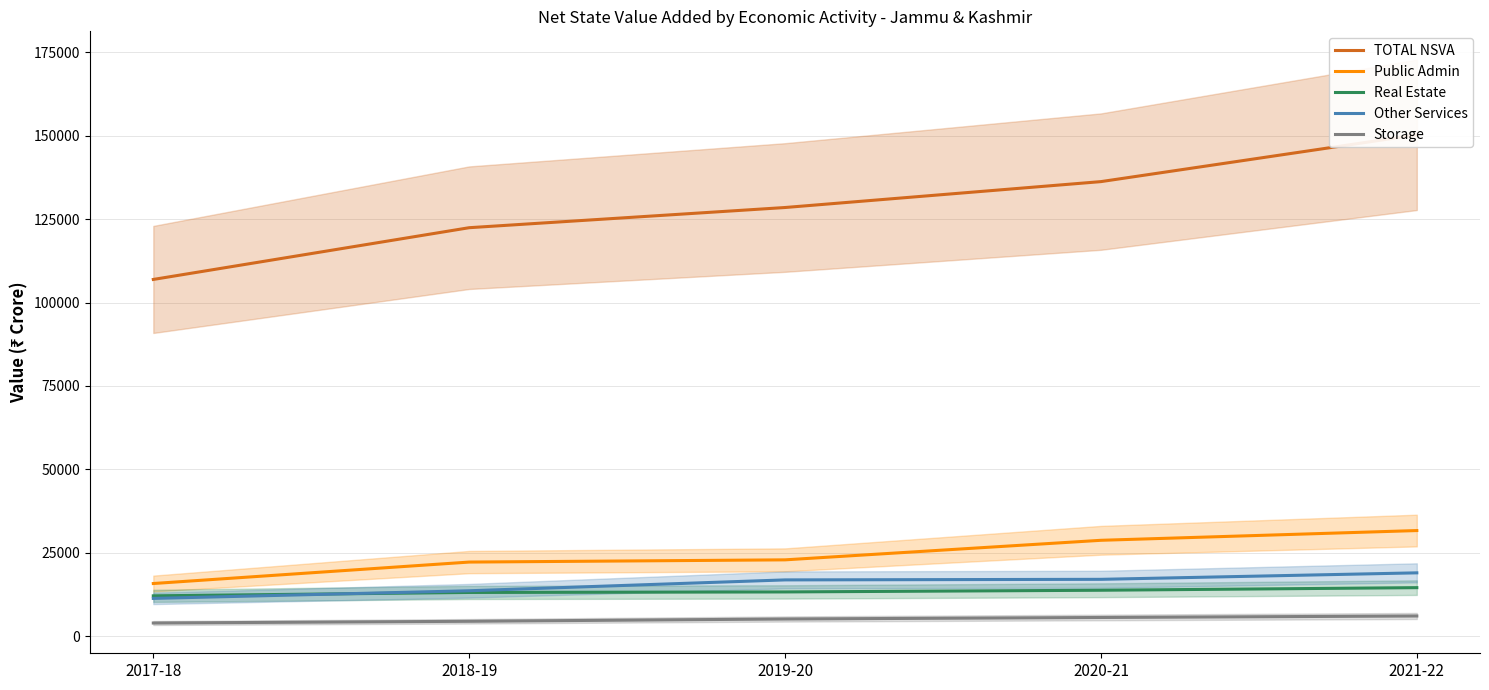

What is the value of the TOTAL NSVA point at the 2nd from the left?

122427